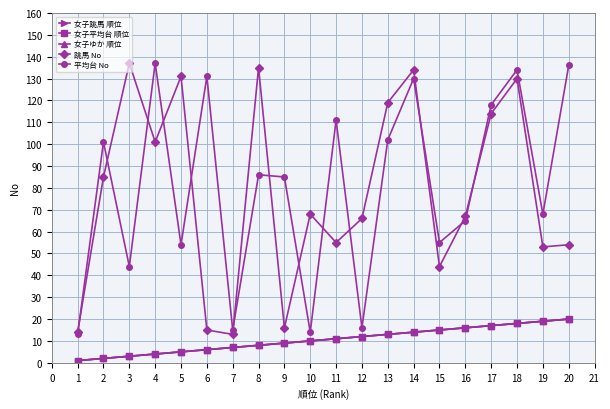

What is the value of the 跳馬 No point at the 14th from the left?

134